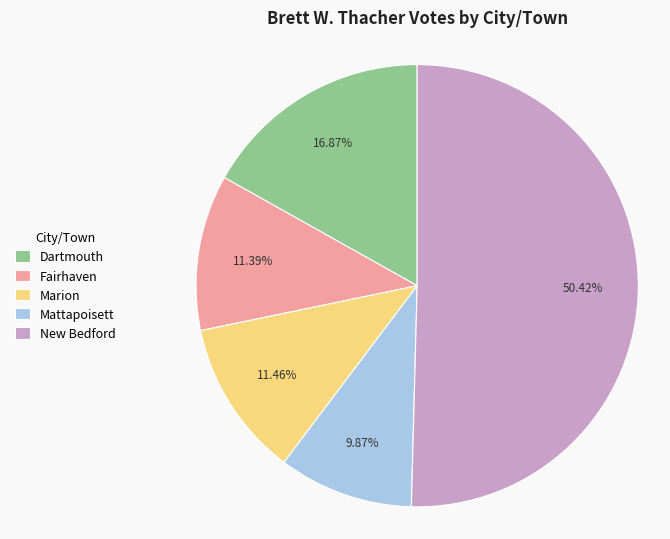

Which category has the smallest portion of the pie?

Mattapoisett